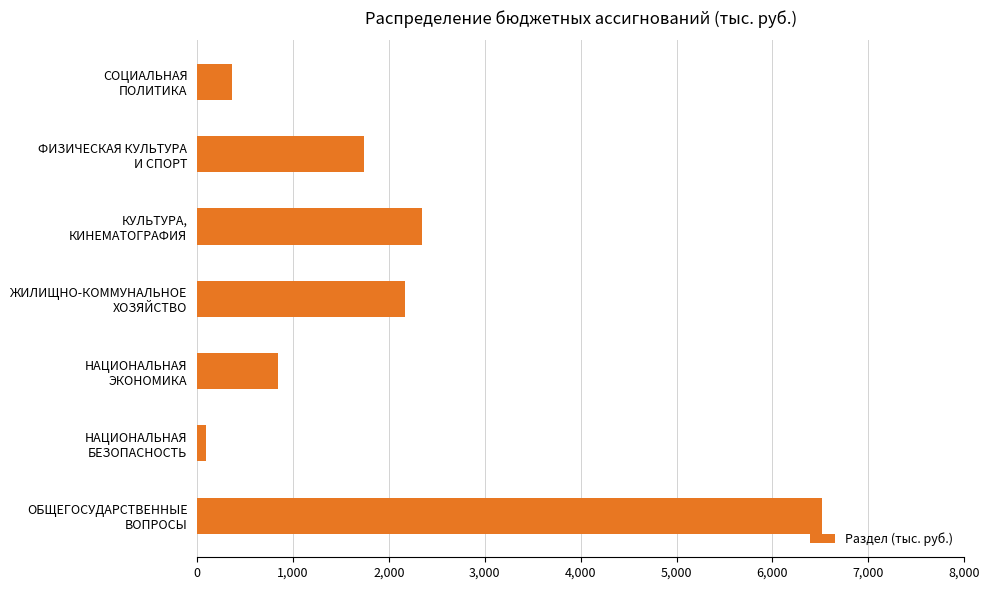

What is the difference between the maximum and minimum values?

6416.7